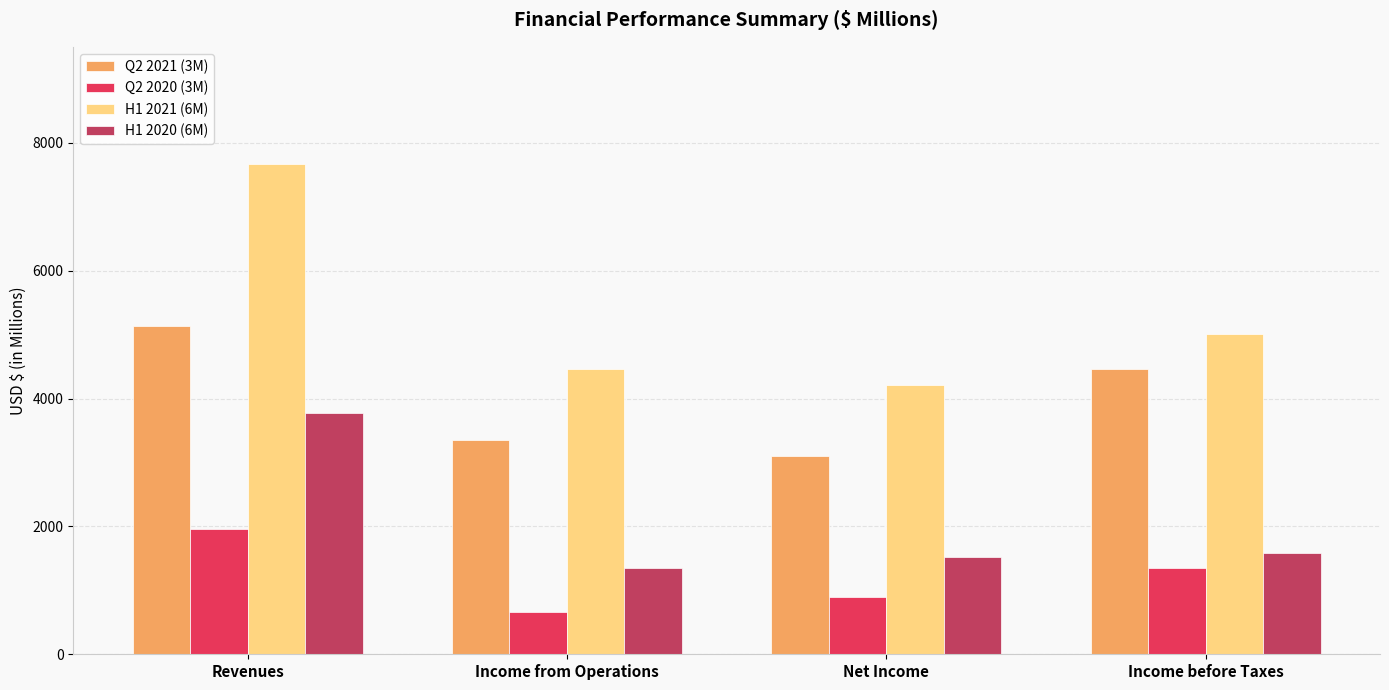

Which category has the lowest value across all series?

Income from Operations